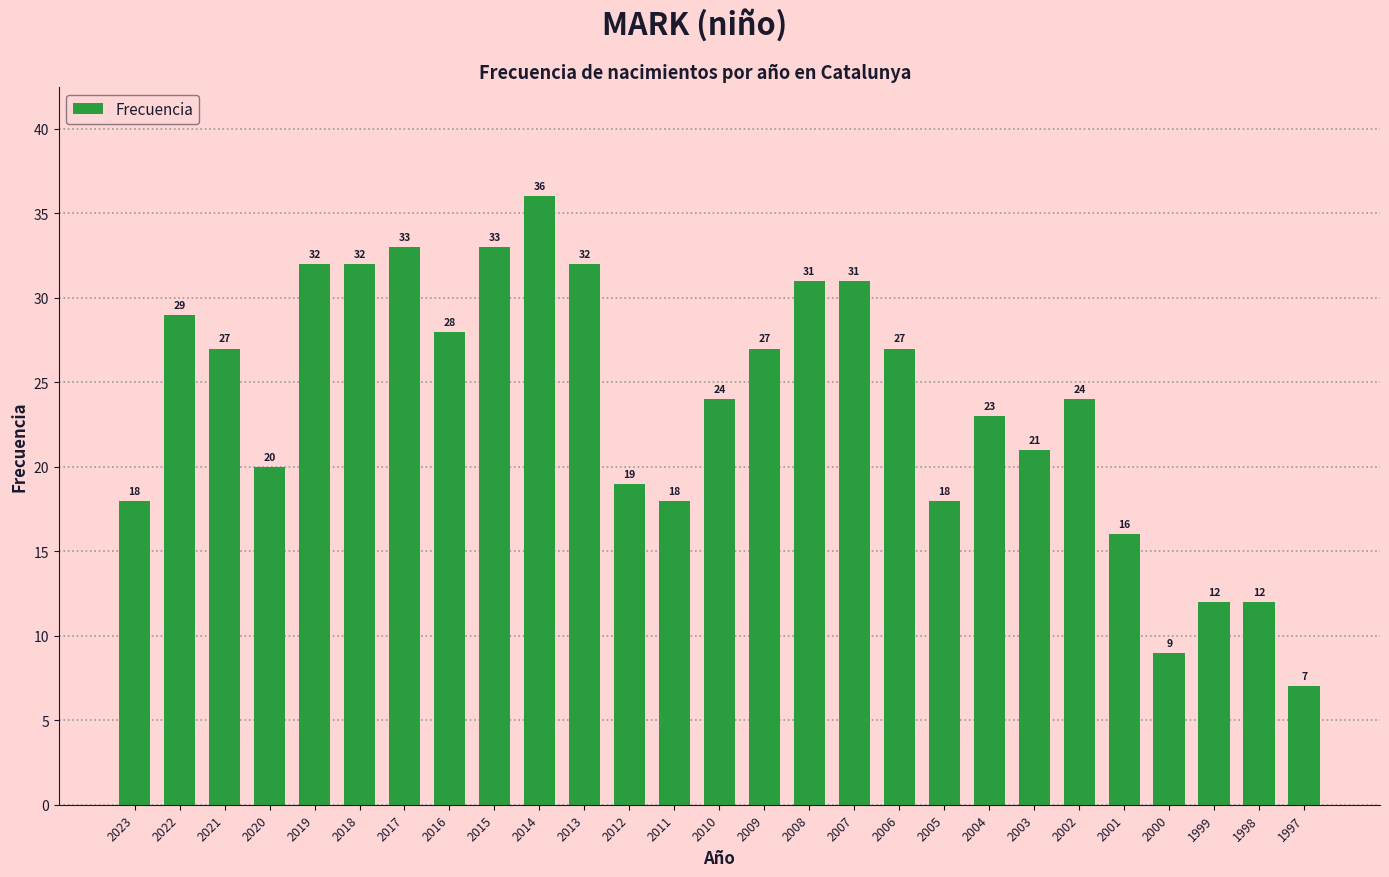

How many categories are shown in the chart?

27